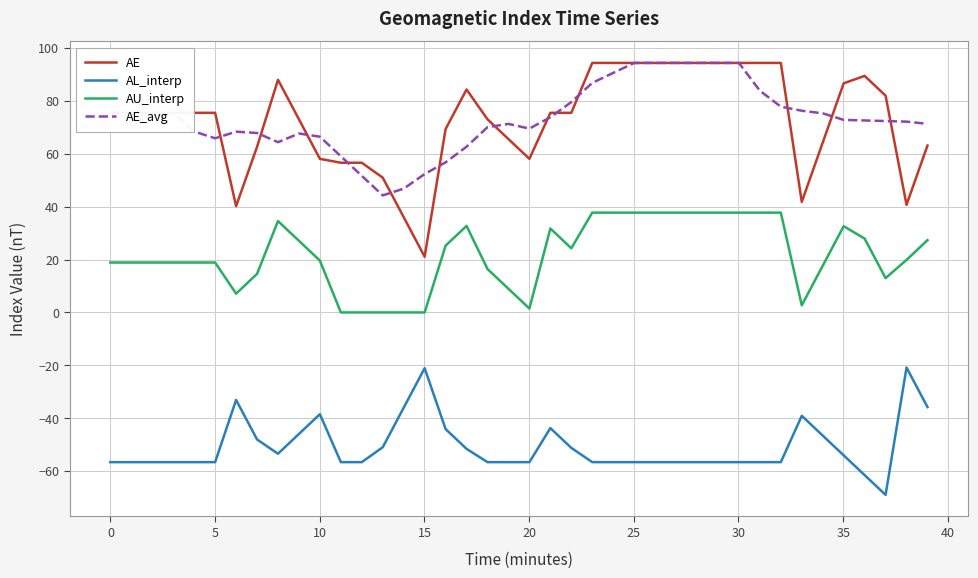

After their last crossing, which series has the higher values: AE_avg or AE?

AE_avg